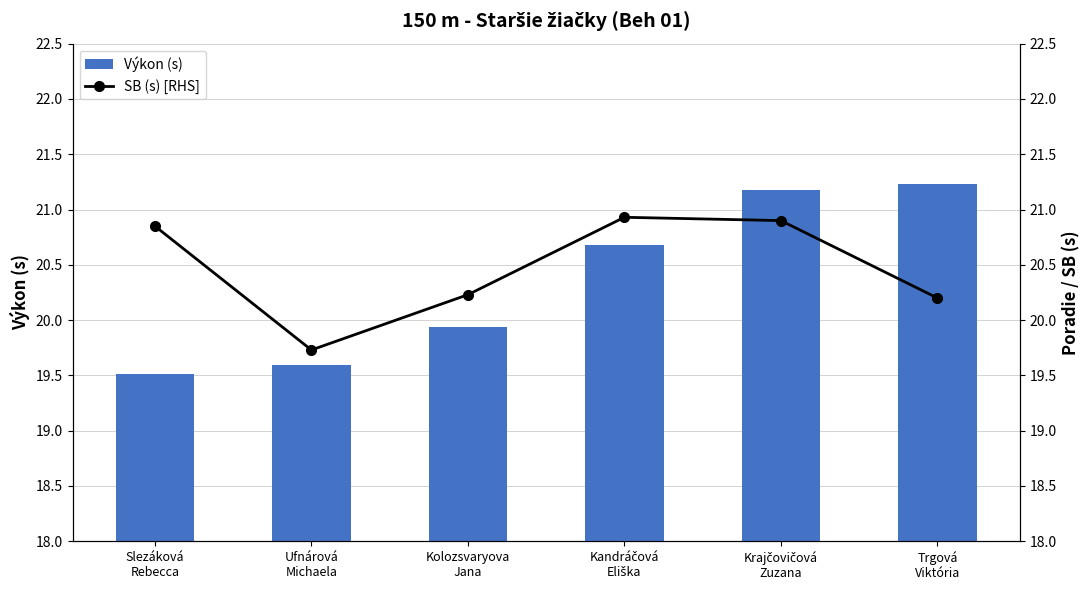

What is the label of the 5th bar from the right?

Ufnárová
Michaela